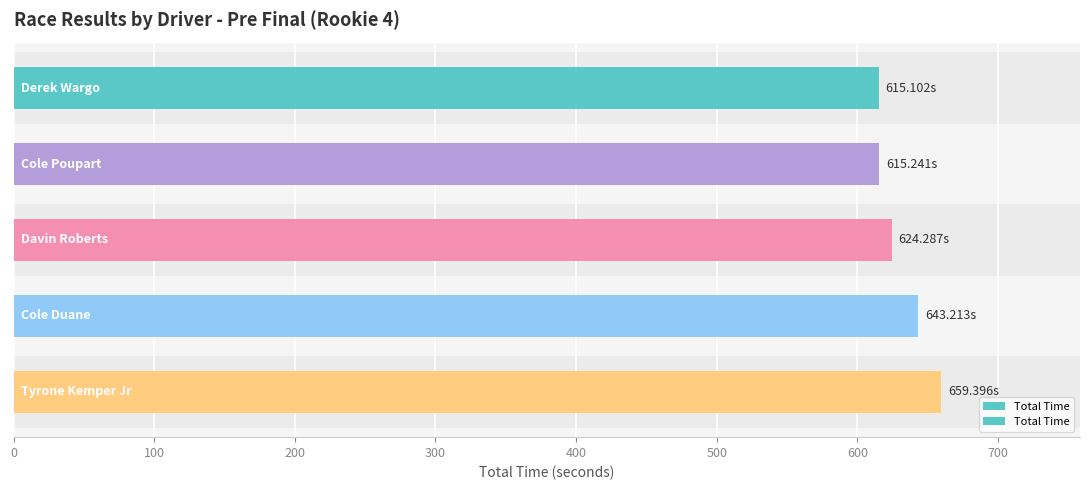

Reading right to left, what are all the values shown in this chart?

659.4	643.2	624.3	615.2	615.1